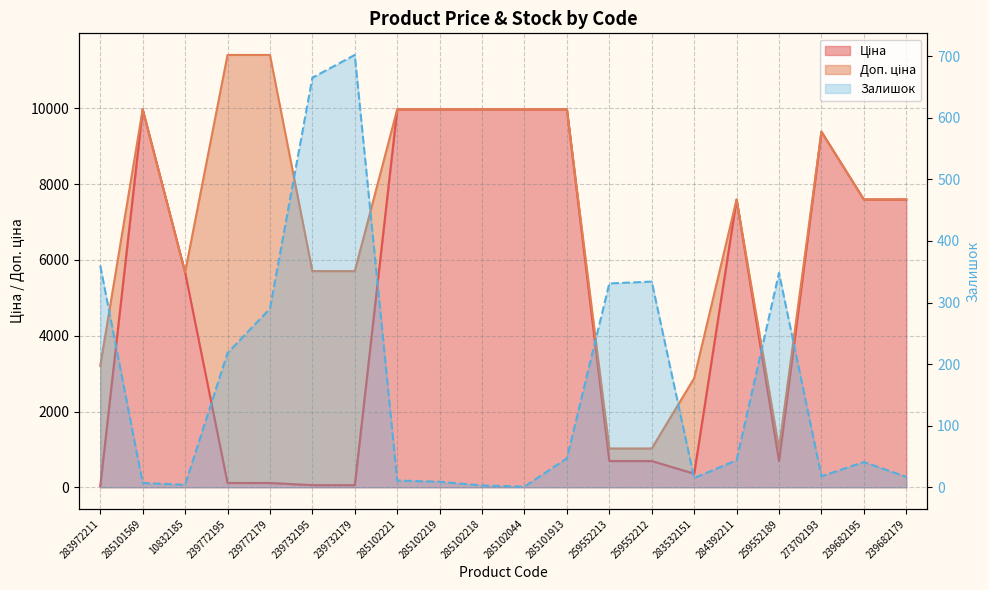

True or false: Ціна and Доп. ціна intersect in this chart.

False